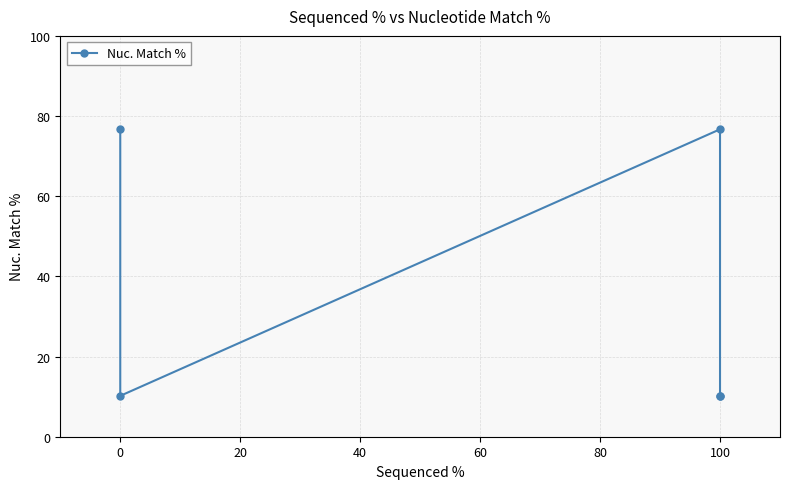

Reading left to right, list all the values displayed in this chart.

76.7	10.2	76.7	10.2	10.2